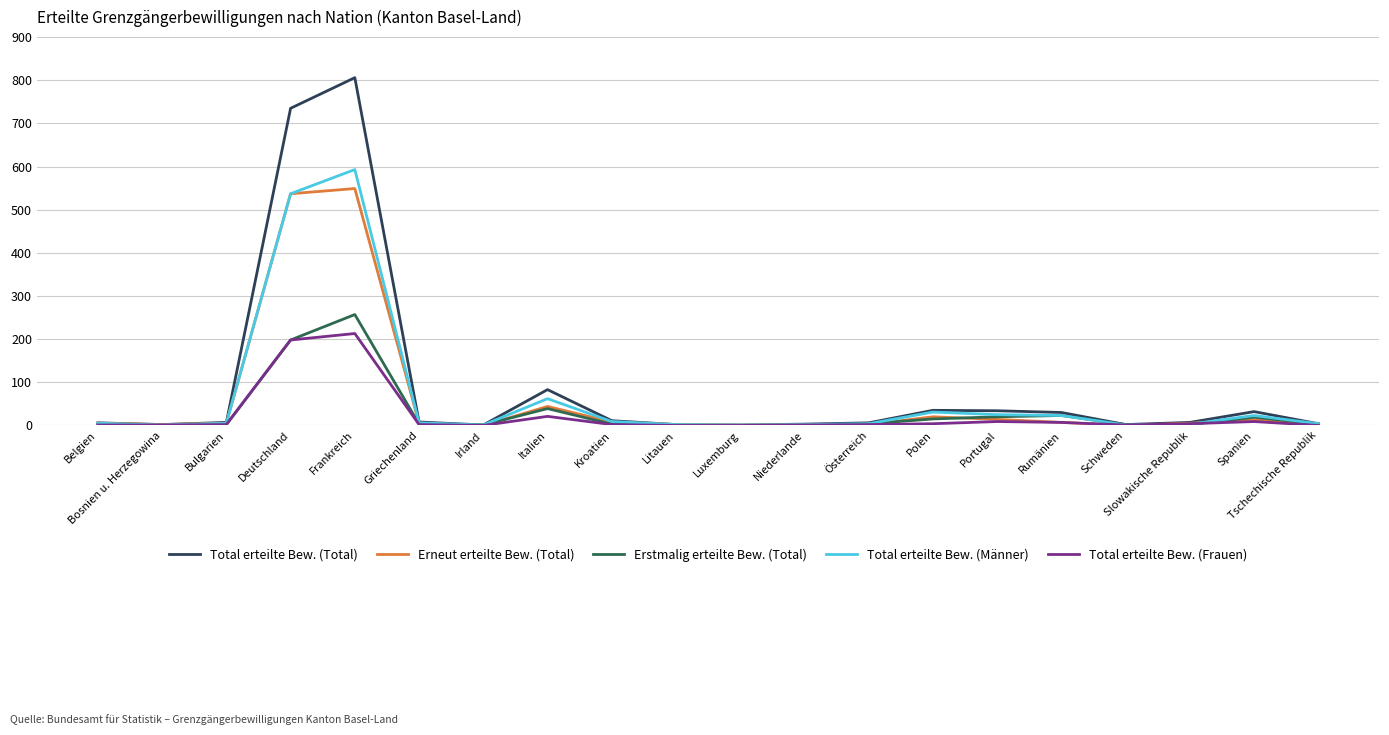

Rank the series by their maximum value, from highest to lowest.

Total erteilte Bew. (Total), Total erteilte Bew. (Männer), Erneut erteilte Bew. (Total), Erstmalig erteilte Bew. (Total), Total erteilte Bew. (Frauen)